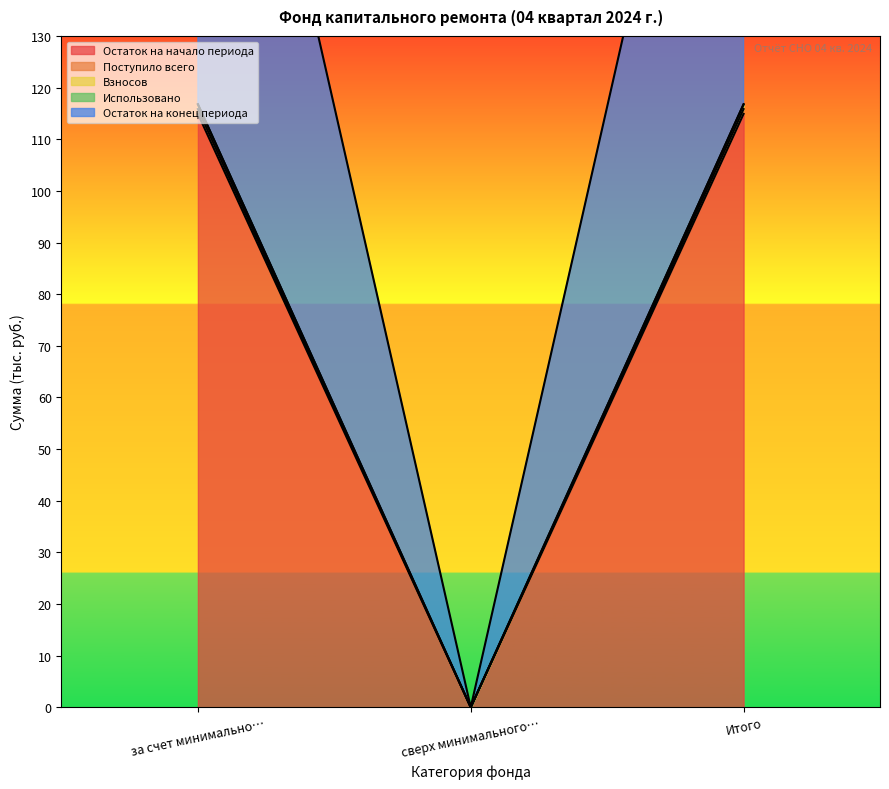

At which category is the sum across all series the highest?

за счет минимально…